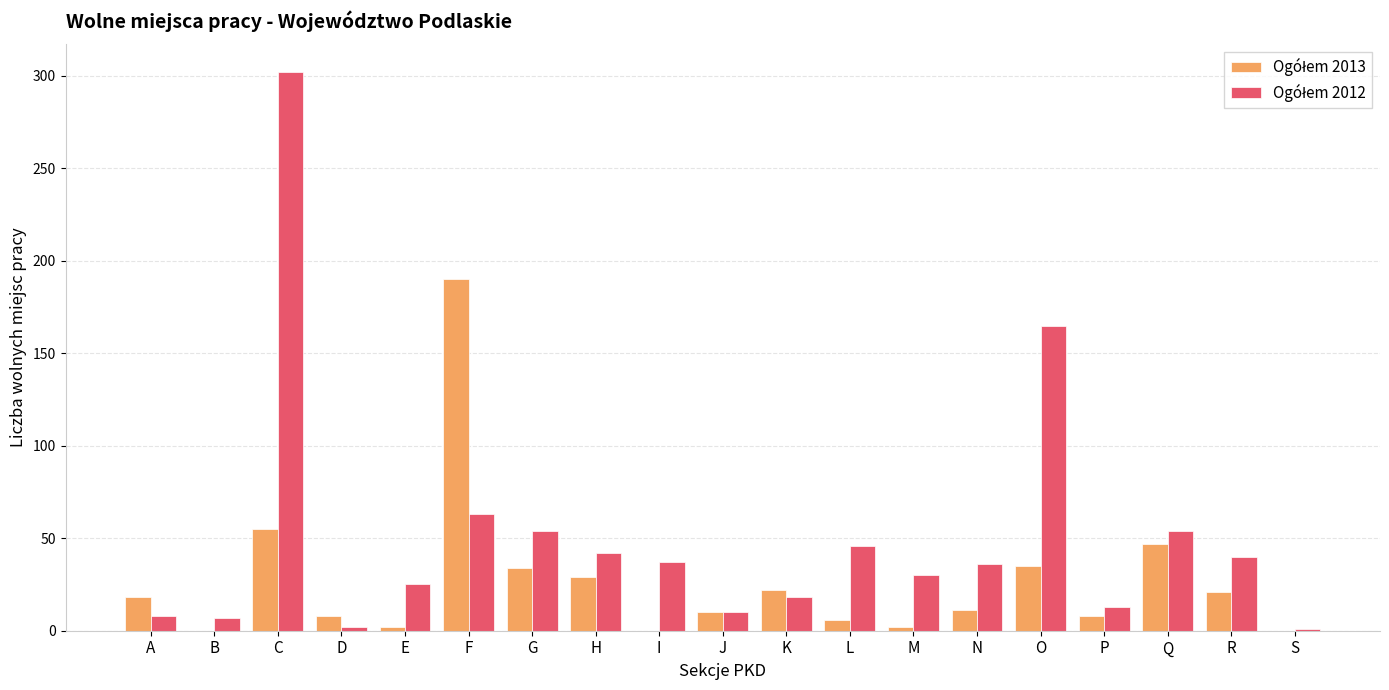

What is the greatest value displayed?

302